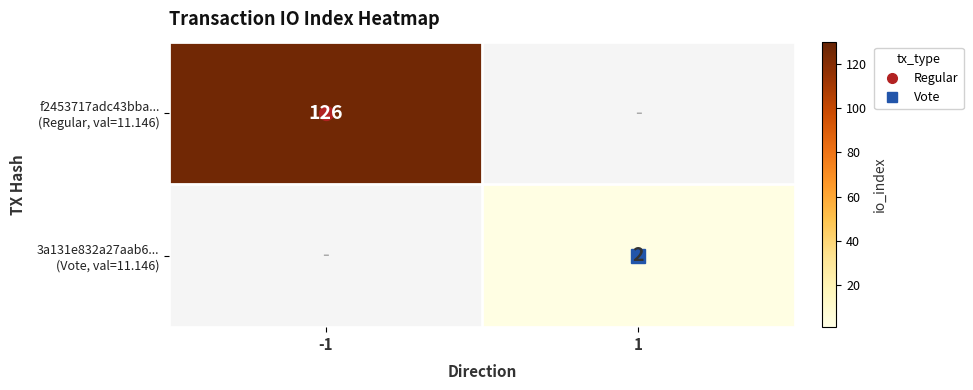

What is the lowest value of the f2453717adc43bba... (Regular, val=11.146) series?

126.0